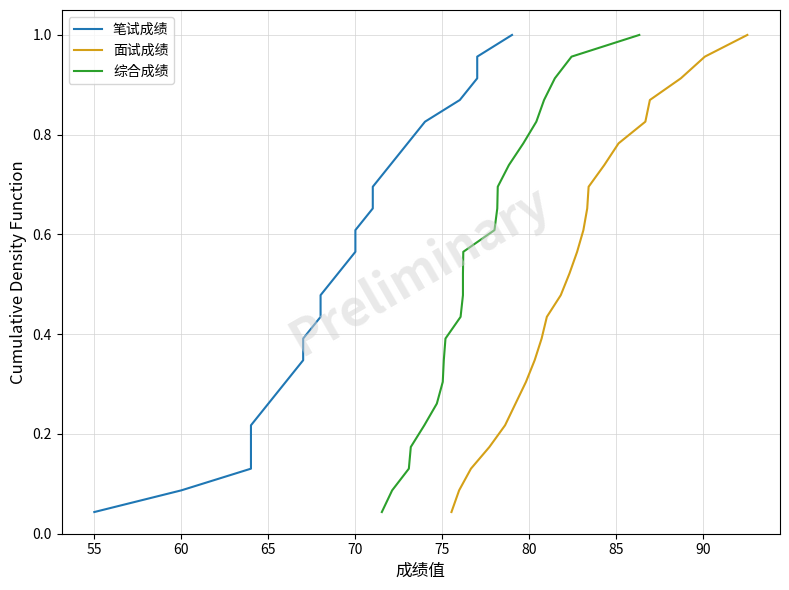

List the series in order of their peak value, lowest first.

笔试成绩, 面试成绩, 综合成绩